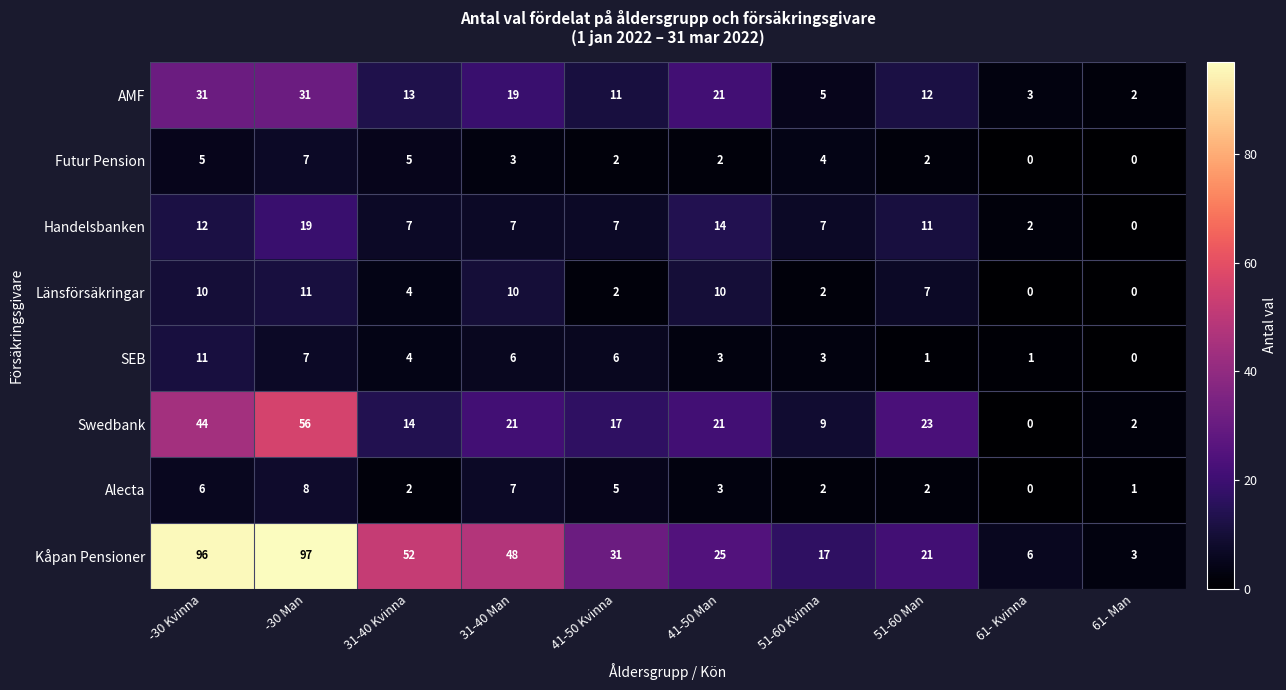

What is the maximum value shown in the chart?

97